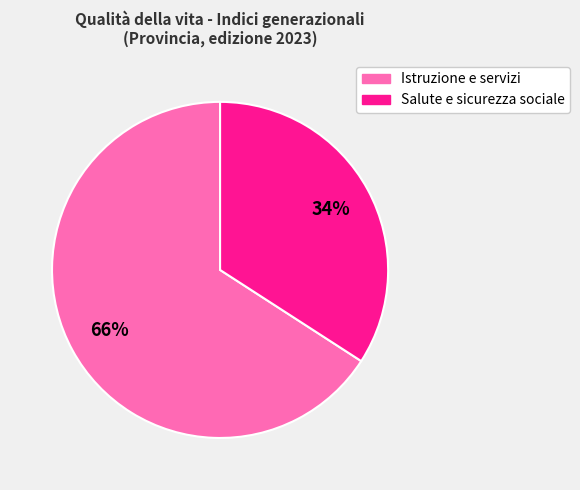

Does any single category account for the majority?

Yes